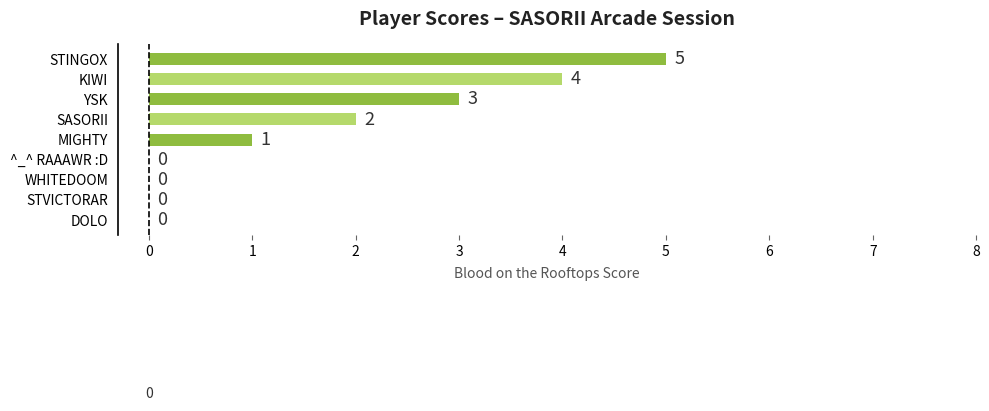

What is the sum of all values?

15